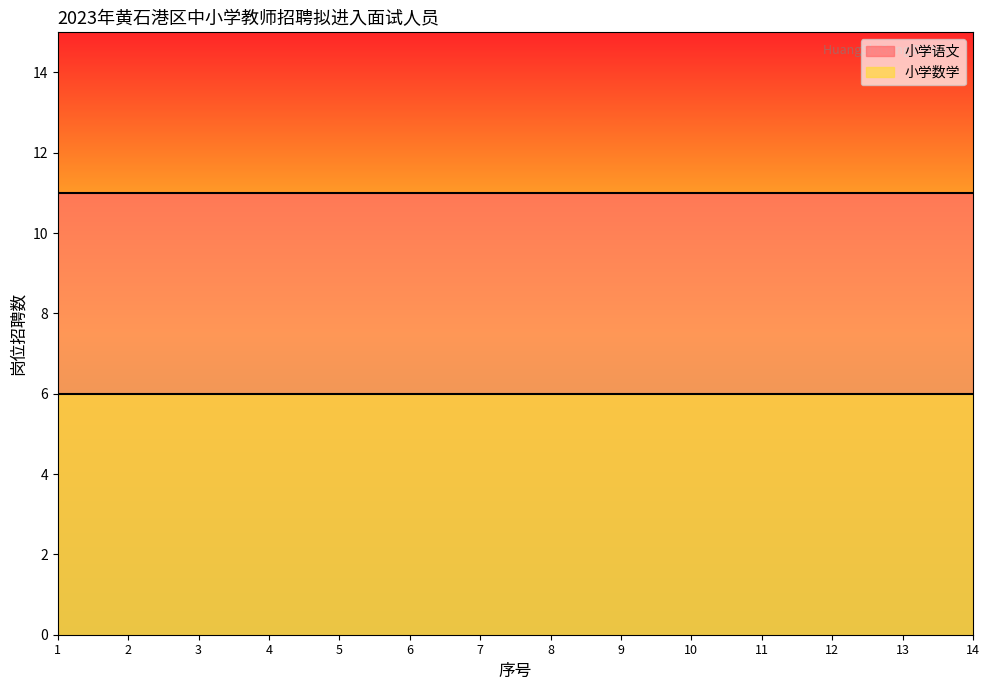

Where is 小学数学 nearest to the value 6?

1